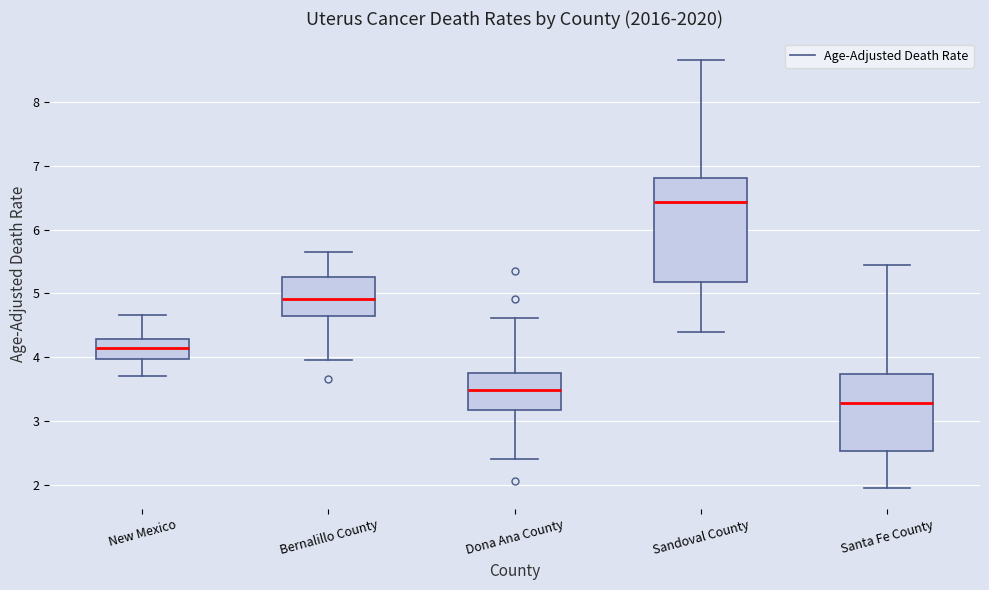

Where is the lower edge of the box for Bernalillo County on the y-axis? The values are not printed on the chart, so give them approximately, as read against the axis.

4.7